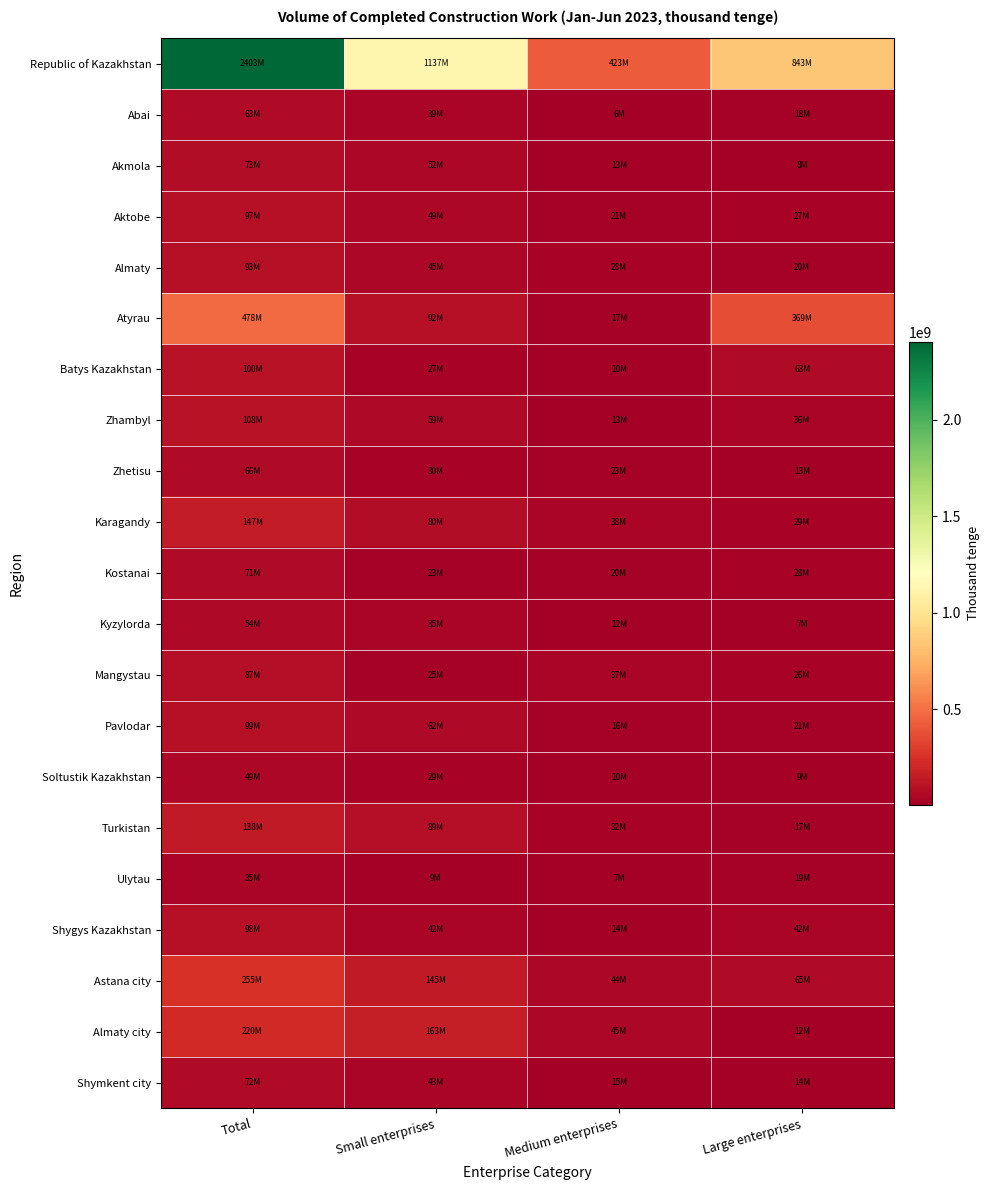

How many distinct data groups are displayed?

21